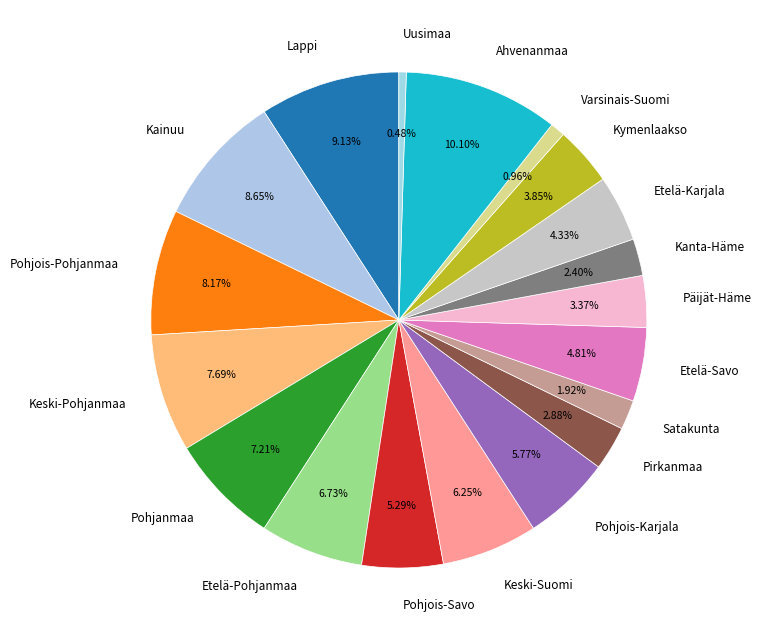

Between Ahvenanmaa and Varsinais-Suomi, which is larger?

Ahvenanmaa